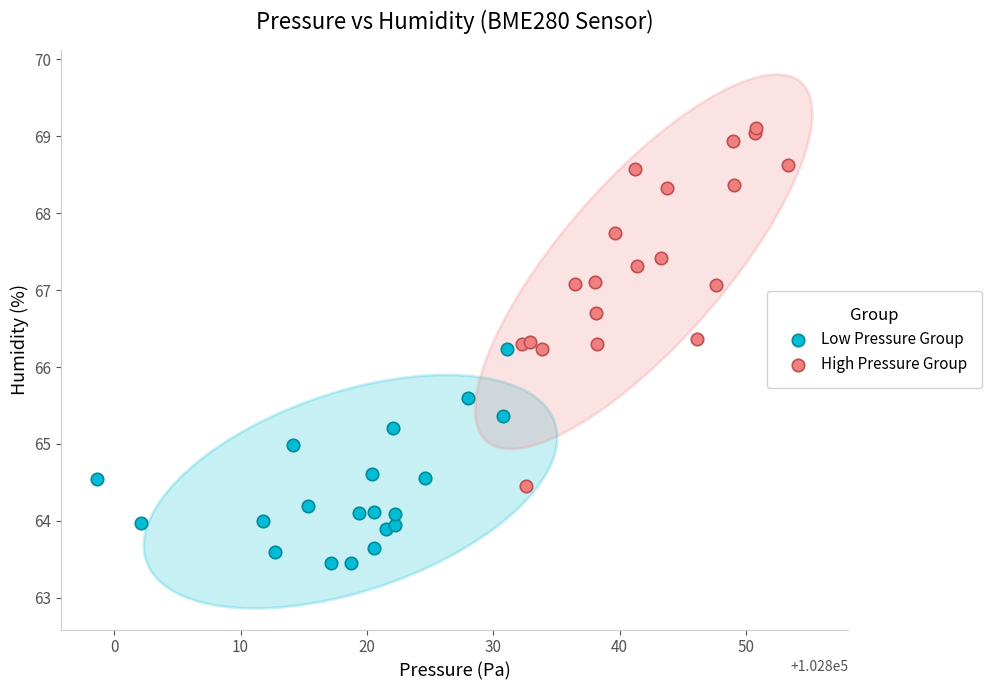

Which series reaches the minimum Y coordinate?

Low Pressure Group